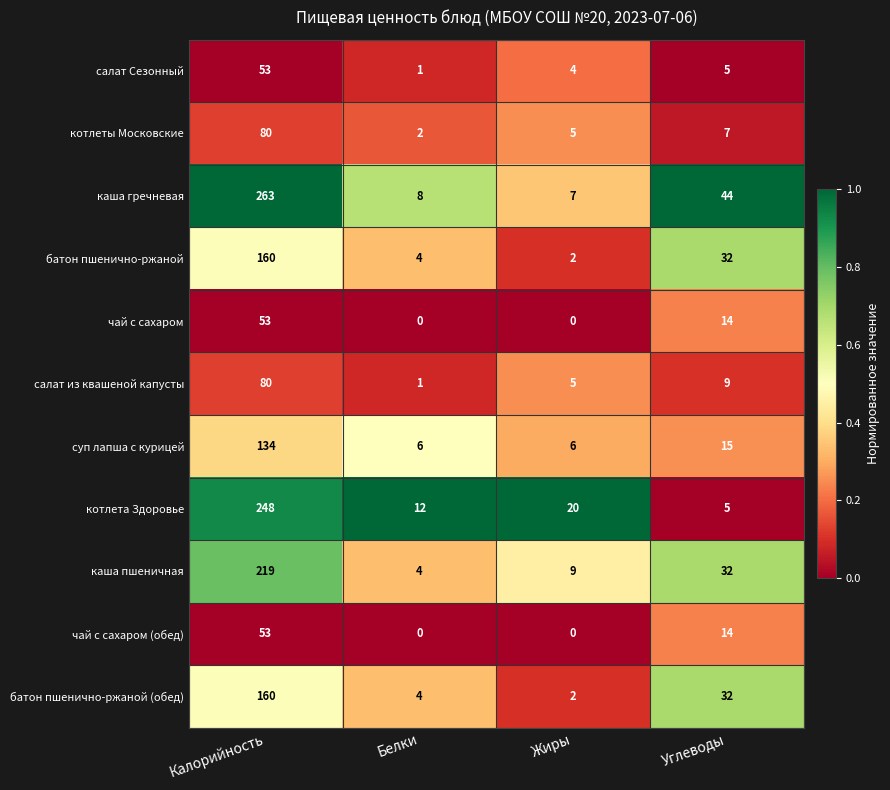

Which series has the largest total across all categories?

каша гречневая